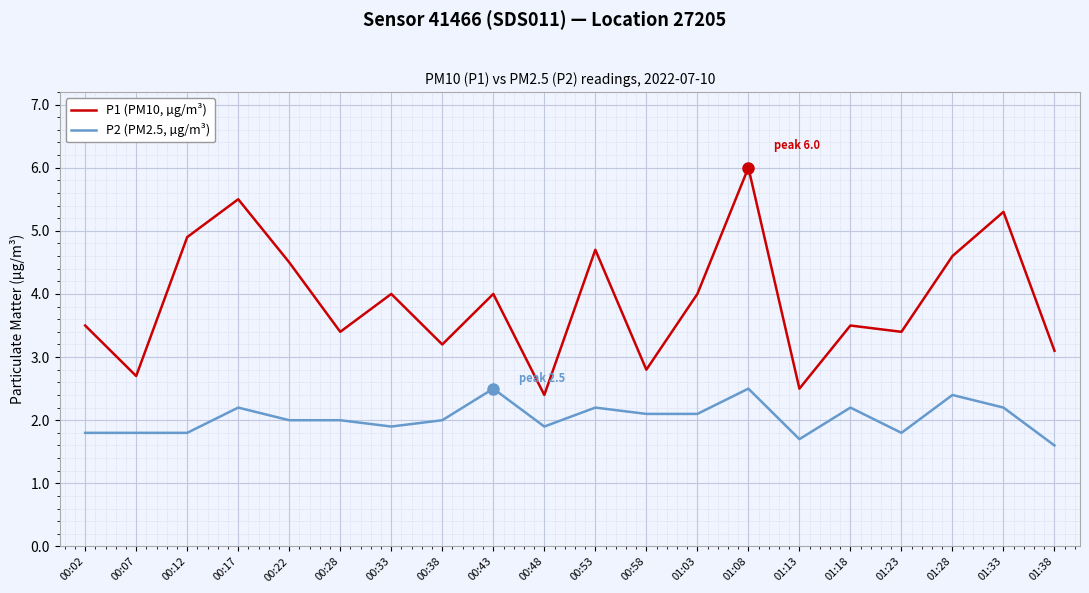

True or false: P2 (PM2.5, µg/m³) has more than 1 points higher than both neighbors.

True